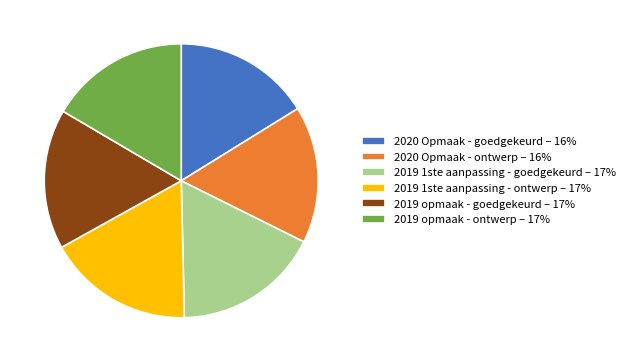

Do 2019 1ste aanpassing - ontwerp – 17% and 2020 Opmaak - ontwerp – 16% together represent more than half of the pie?

No